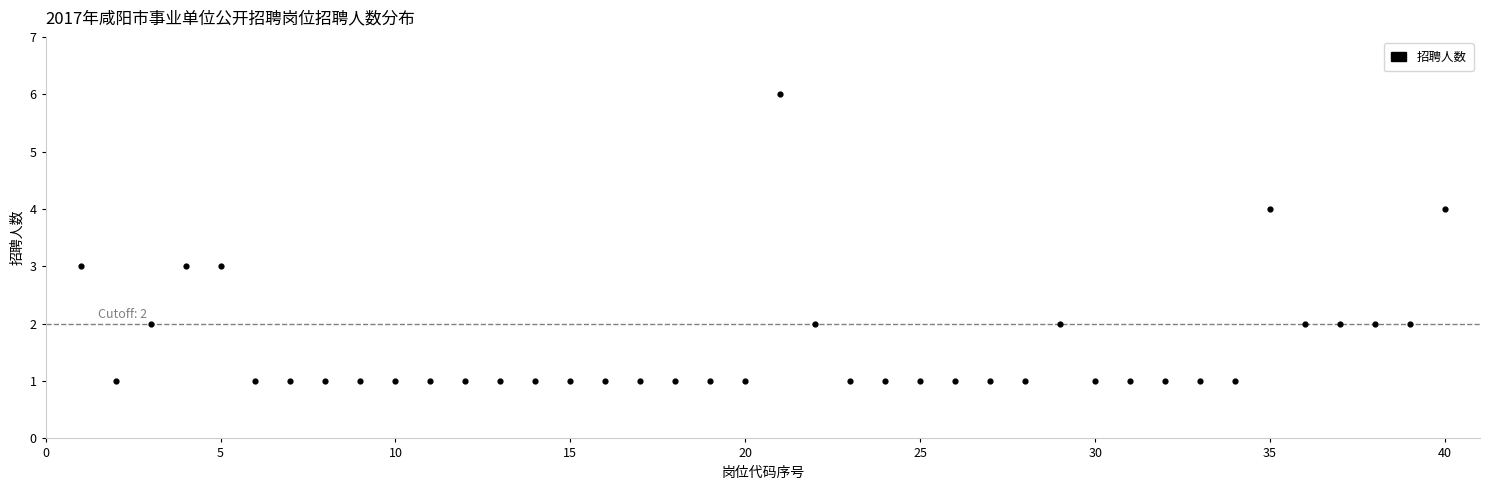

What is the range of Y values (max minus min)?

5